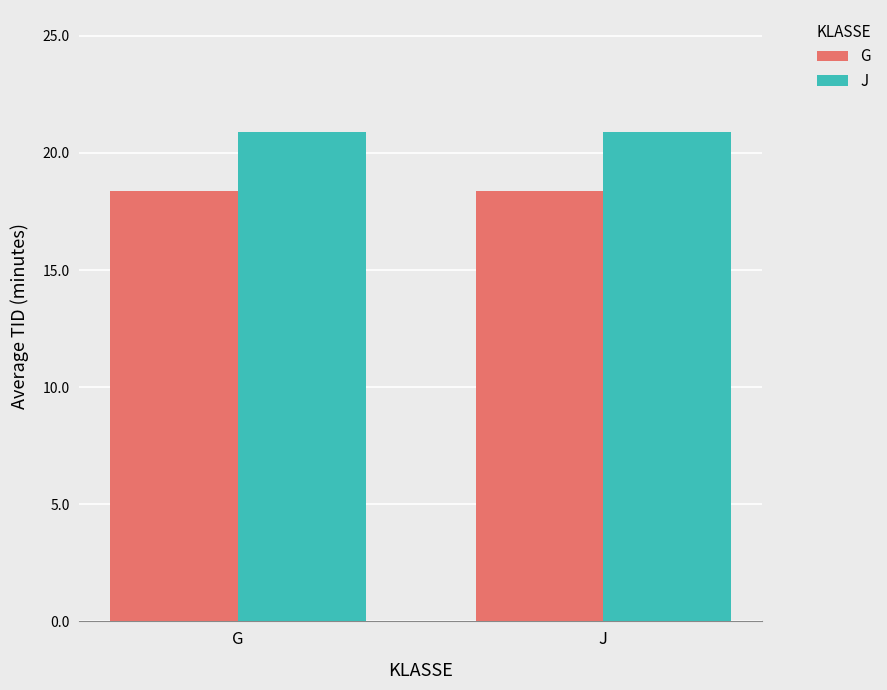

What is the spread (max minus min) of values at G?

2.5